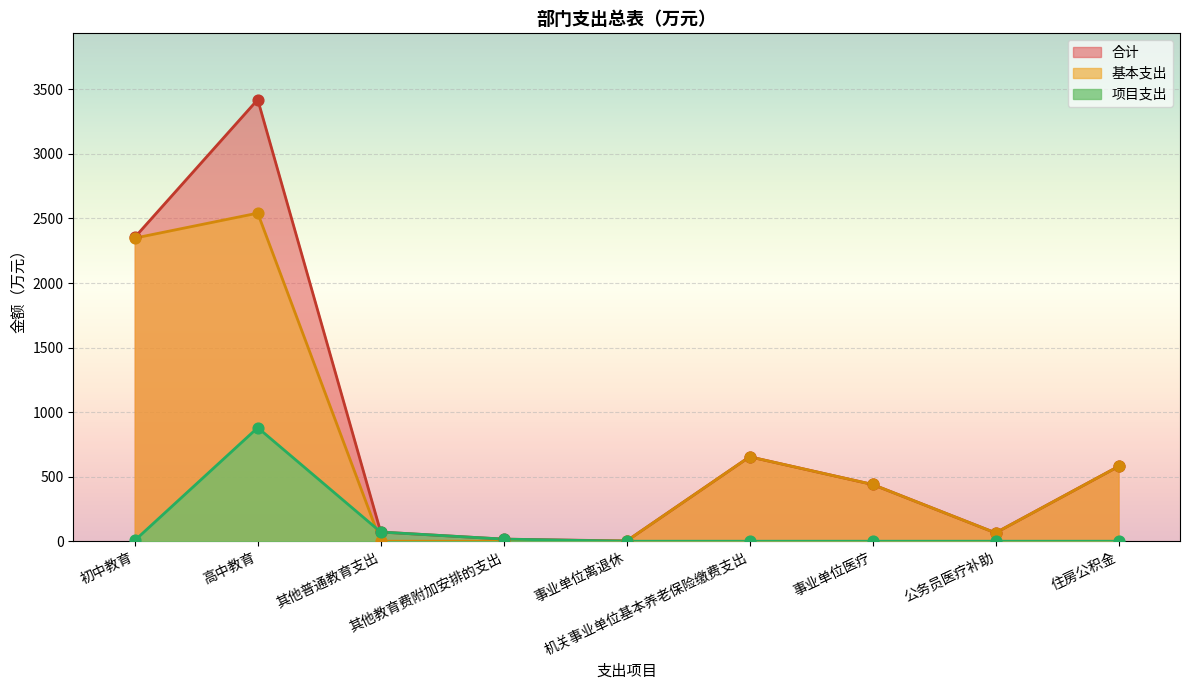

What are all the series names shown in the legend?

合计, 基本支出, 项目支出